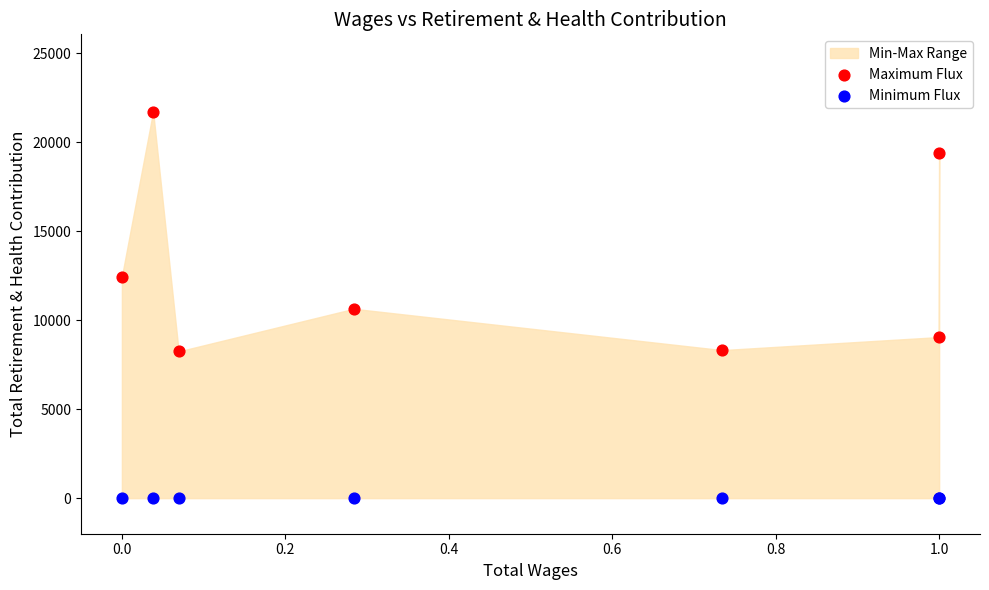

Which series contains the highest Y value?

Maximum Flux